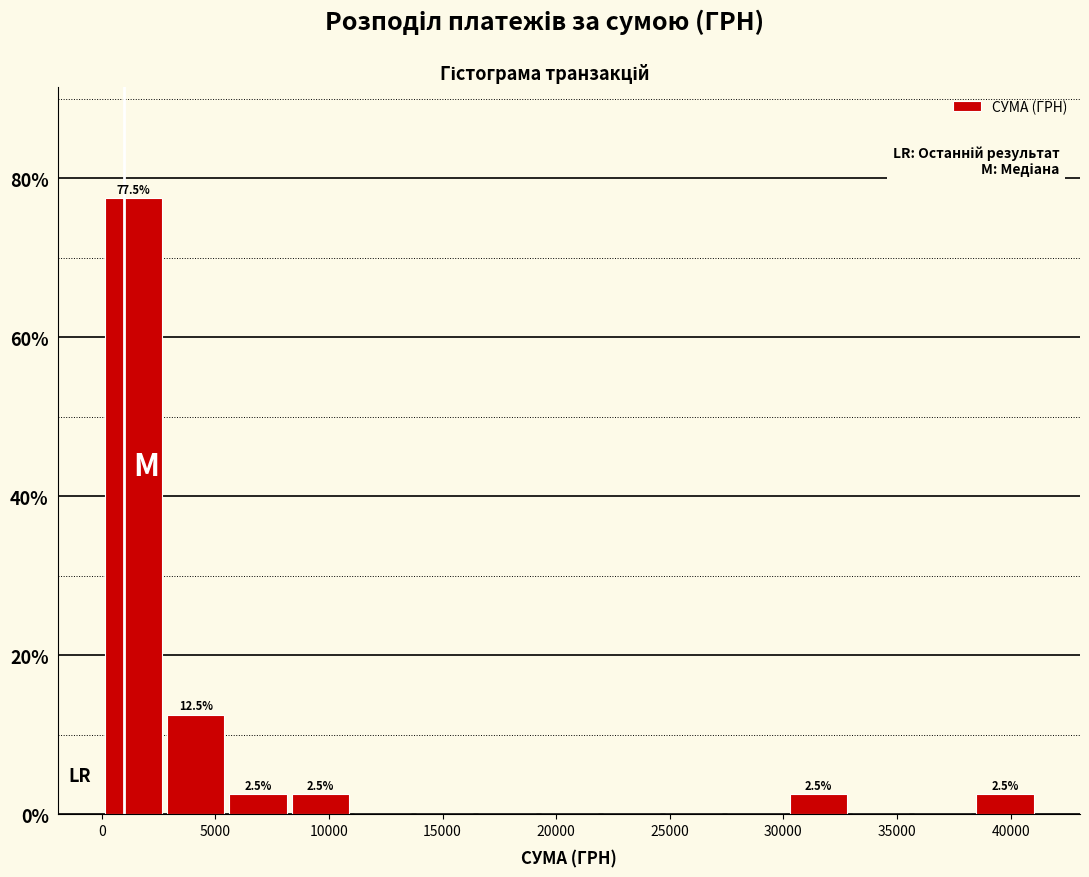

Over which range of the x-axis is the bar tallest?

0 to 3000